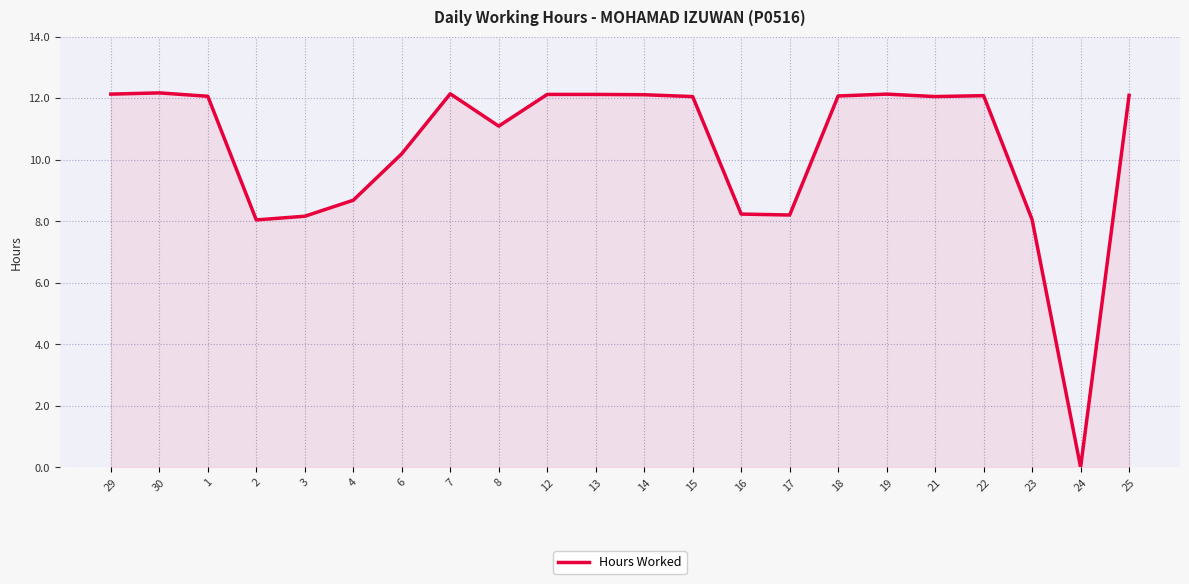

What is the change in value from 2 to 12?

+4.1